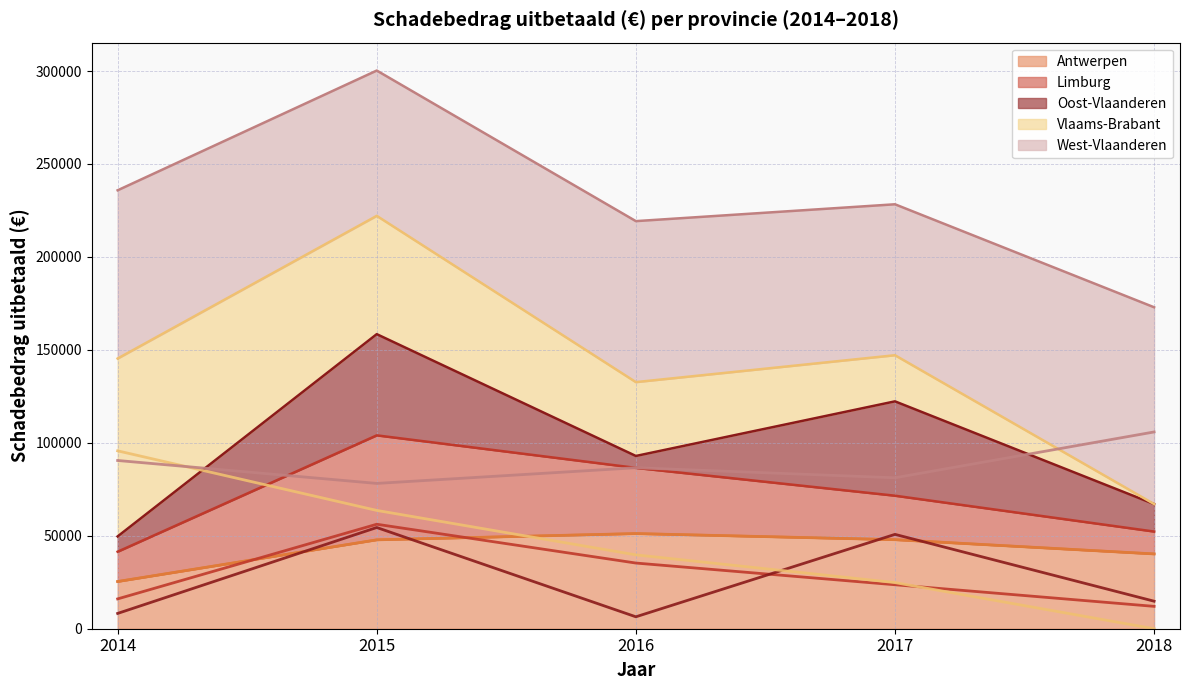

How many lines are shown in the chart?

5